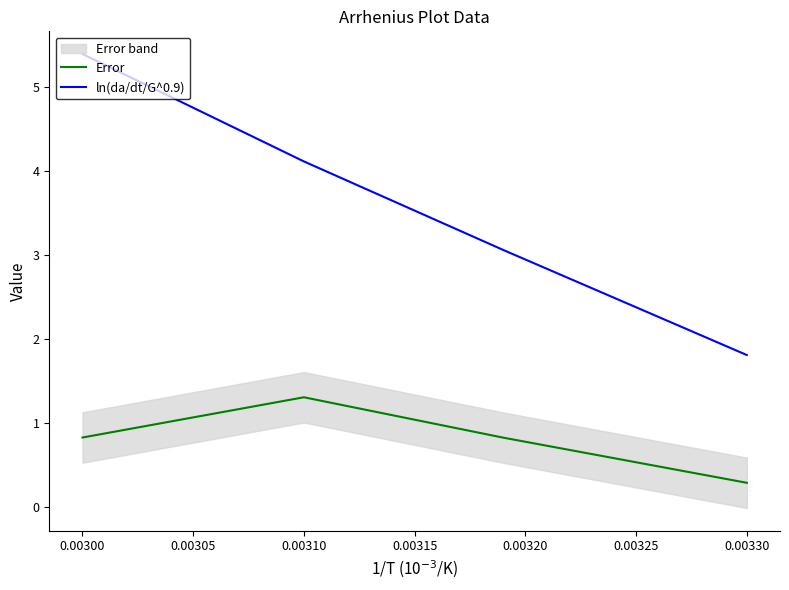

The value of ln(da/dt/G^0.9) at 0.00310 is 1.1. True or false?

False